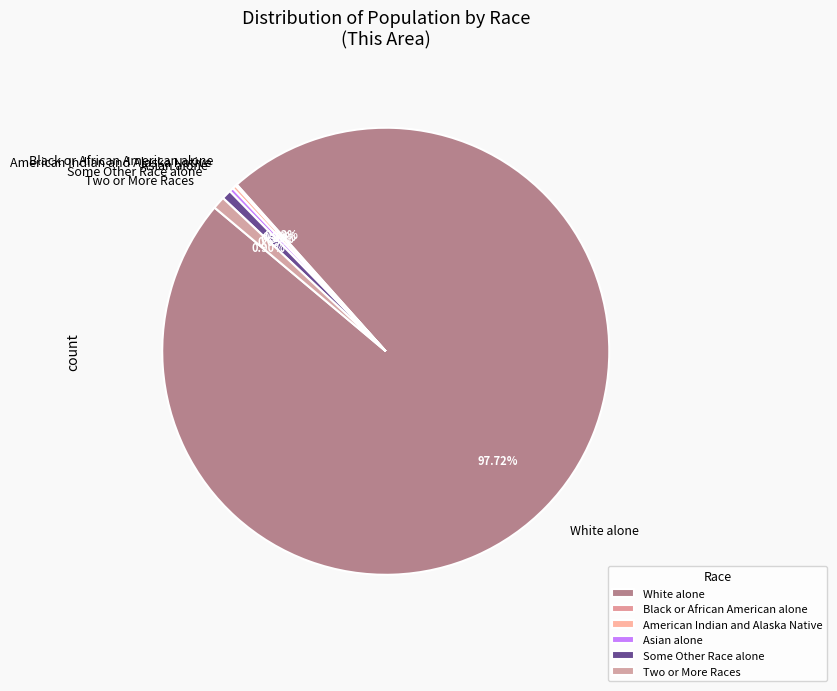

What is the largest slice in the pie chart?

White alone